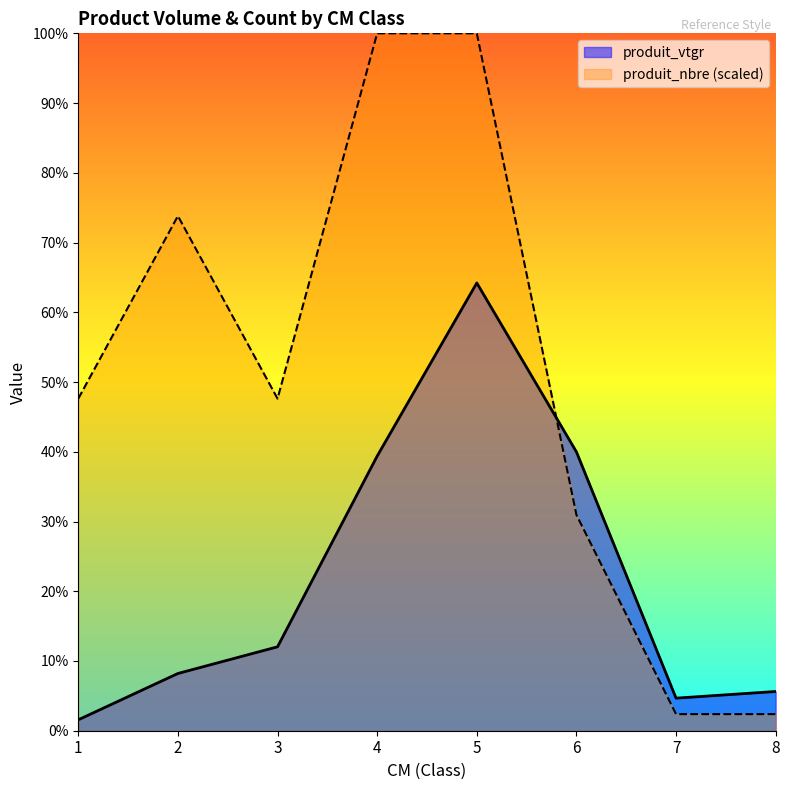

What value does the produit_nbre series have at 2?

36.9